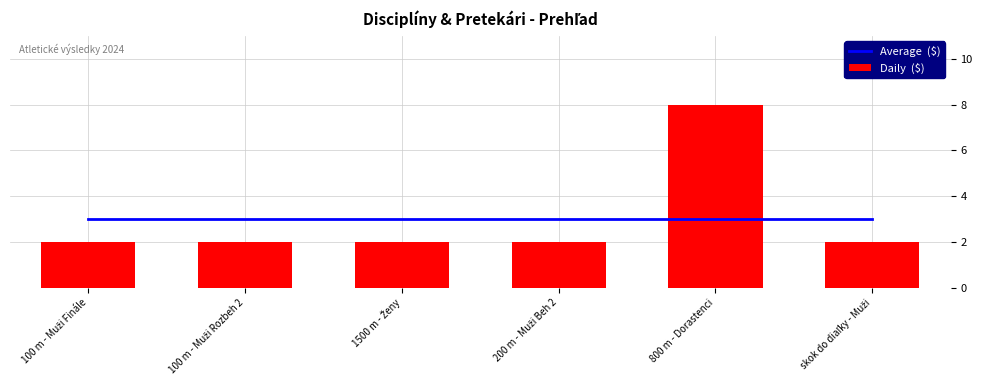

What are all the series names shown in the legend?

Average  ($), Daily  ($)